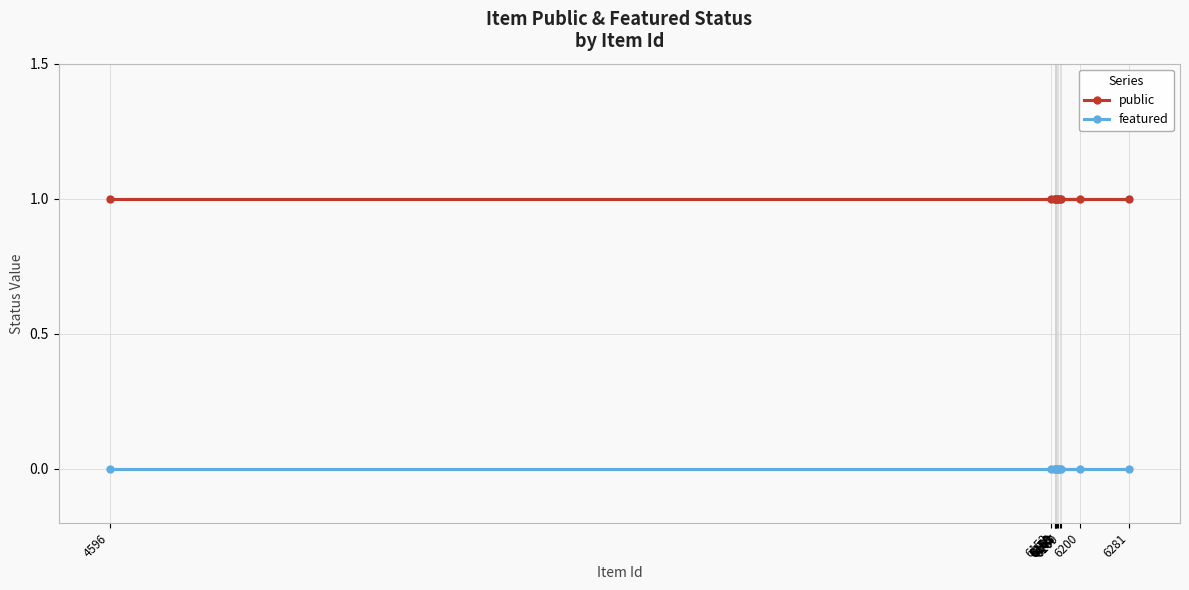

Which series has the largest range (max minus min)?

public